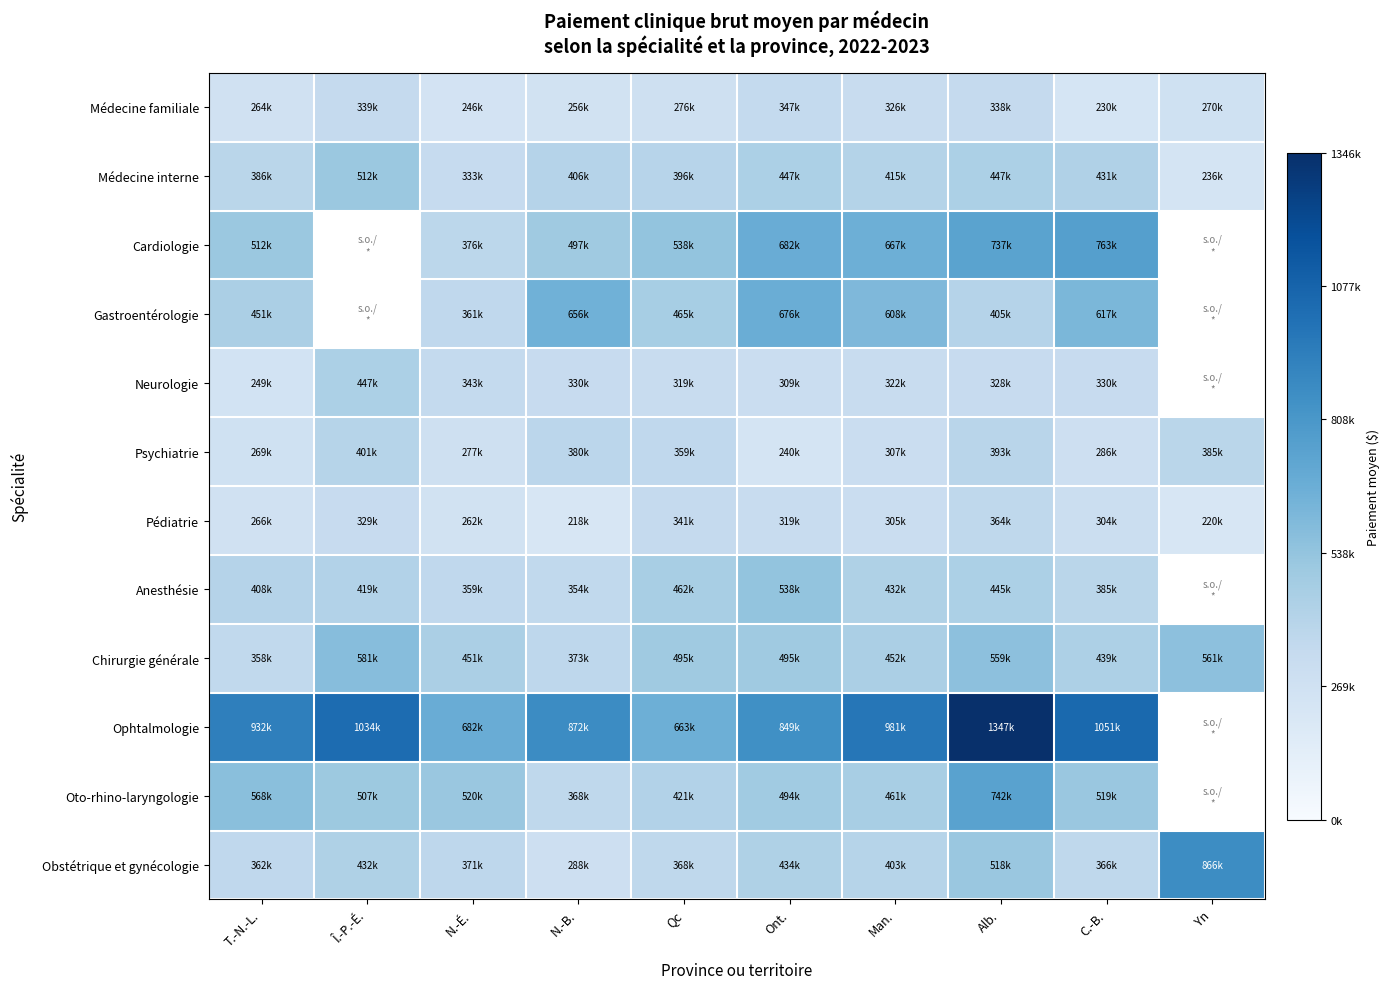

How many categories are shown in the chart?

10